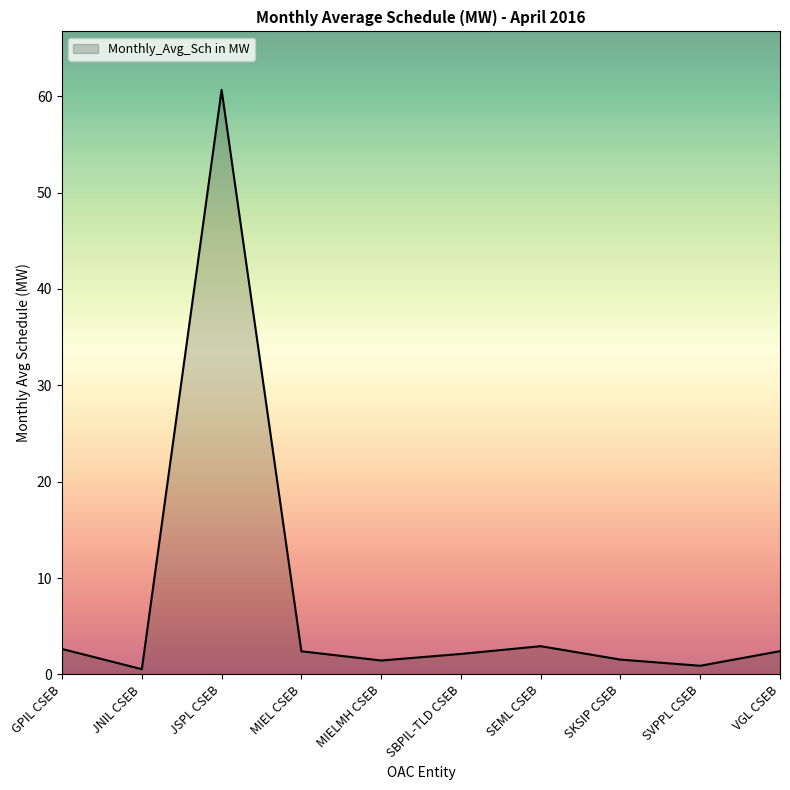

At which category does the data reach its first local peak?

JSPL CSEB